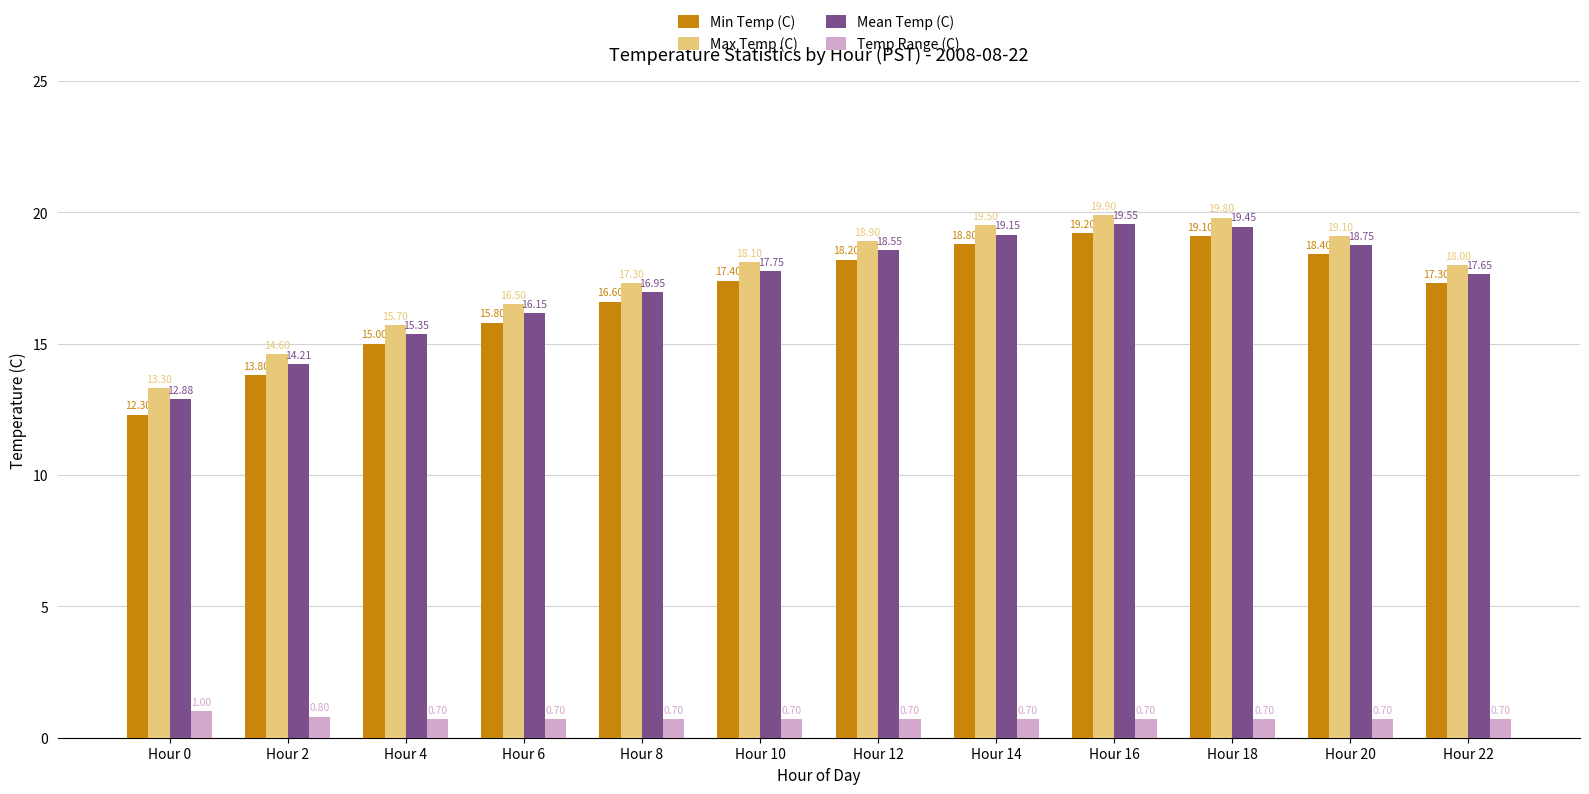

What is the sum of all Mean Temp (C) values?

206.4